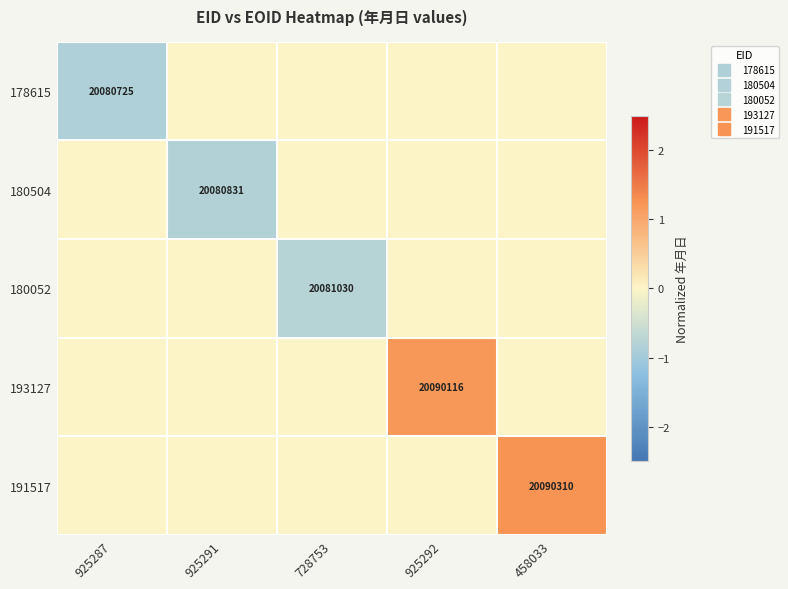

Which series has the largest total across all categories?

191517